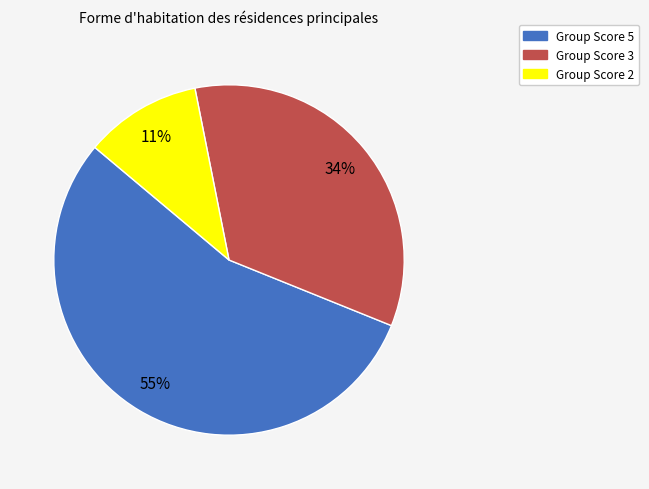

To the nearest percent, what is the difference between the largest and smallest slice percentages?

44%